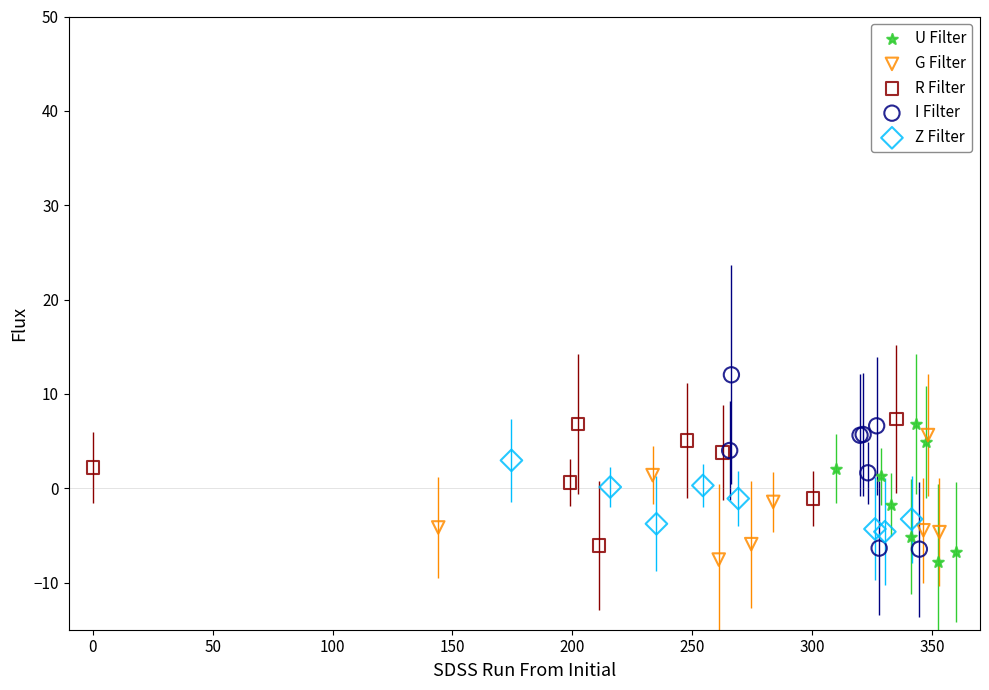

Which series has the largest Y range (max minus min)?

I Filter